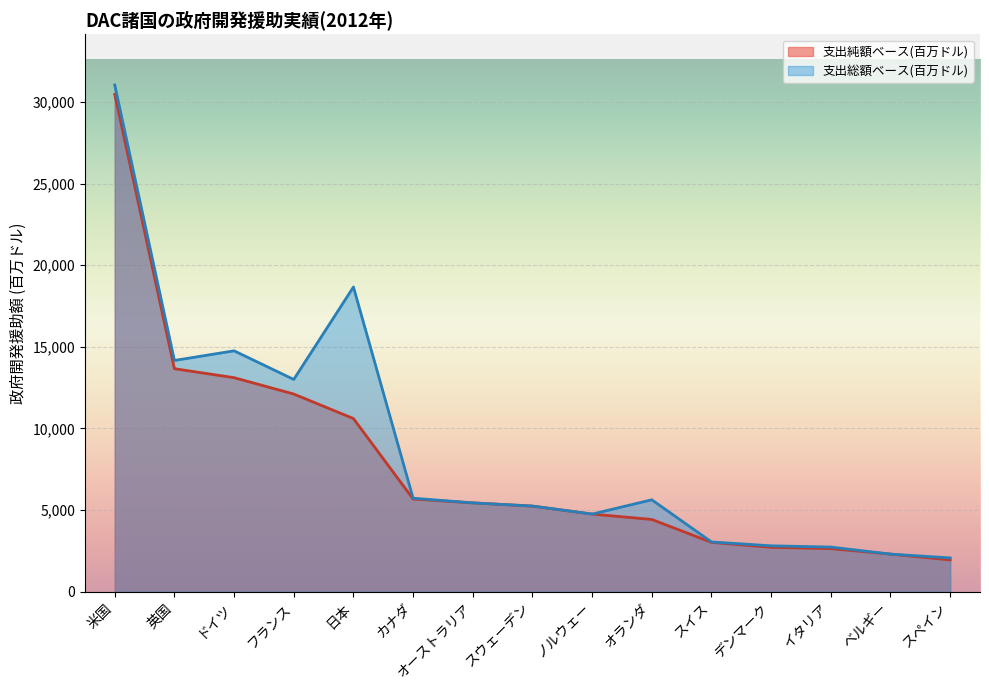

What is the minimum value shown in the chart?

1948.0